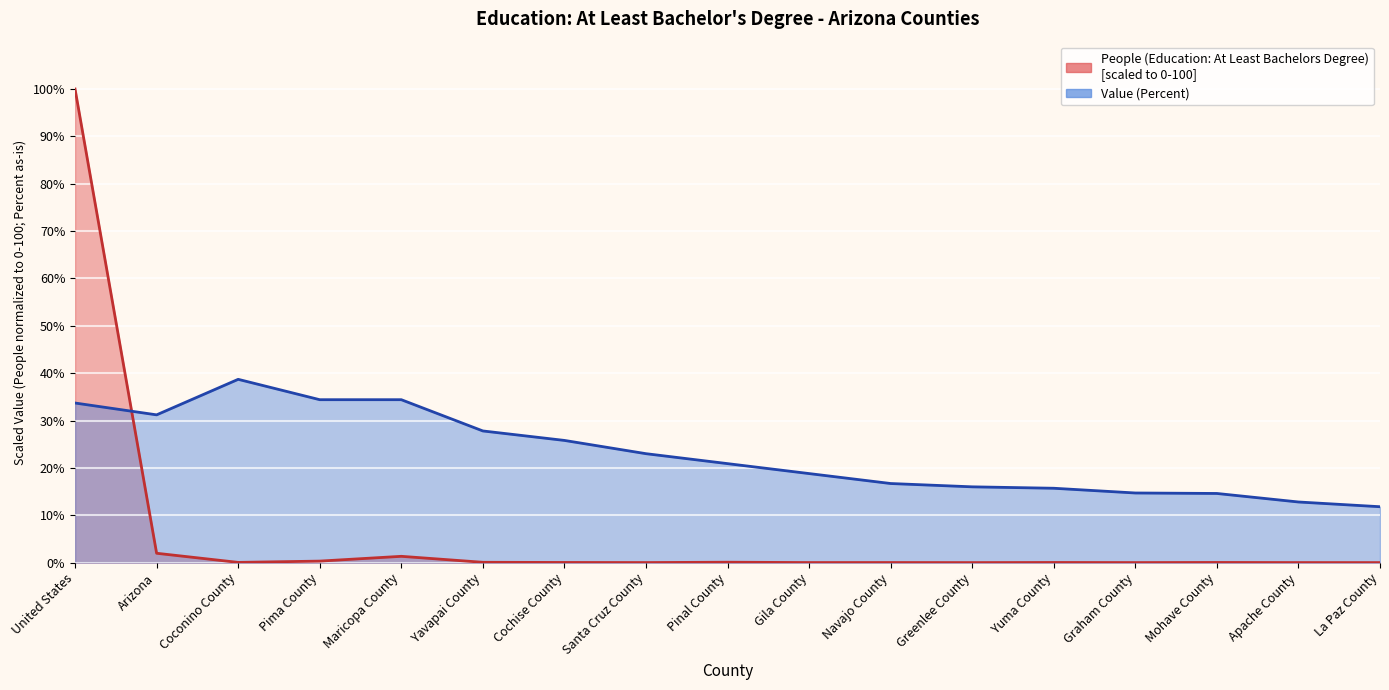

How many interior local peaks does the People (Education: At Least Bachelors Degree) series have?

5